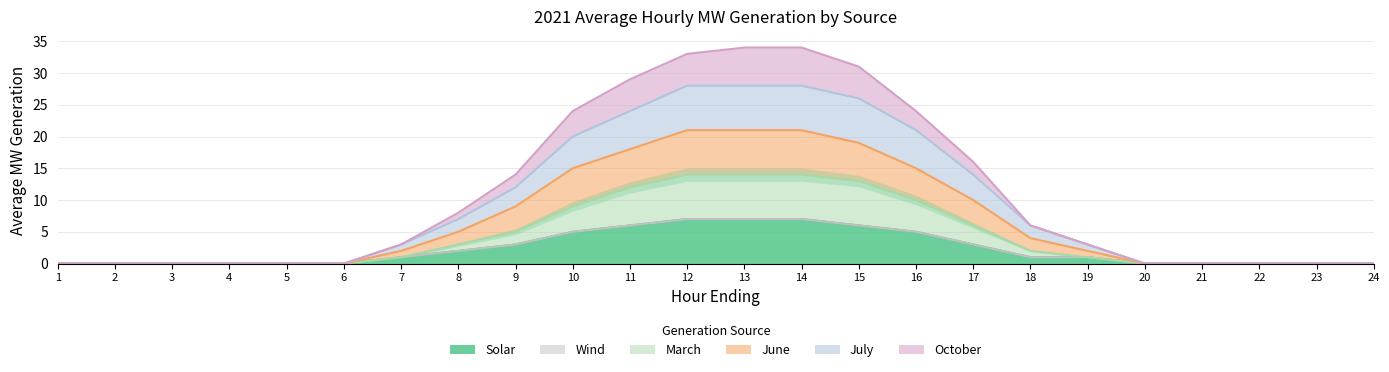

Is it true that June equals -10 at 1?

False